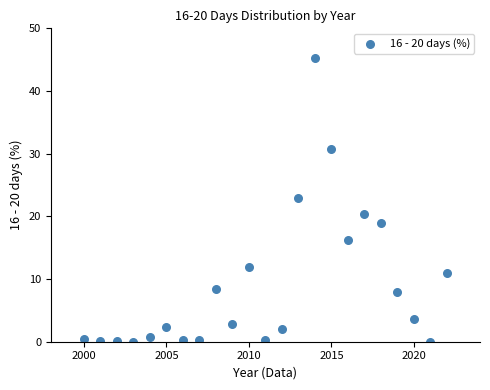

What Y value in the scatter plot is closest to 22?

23.0